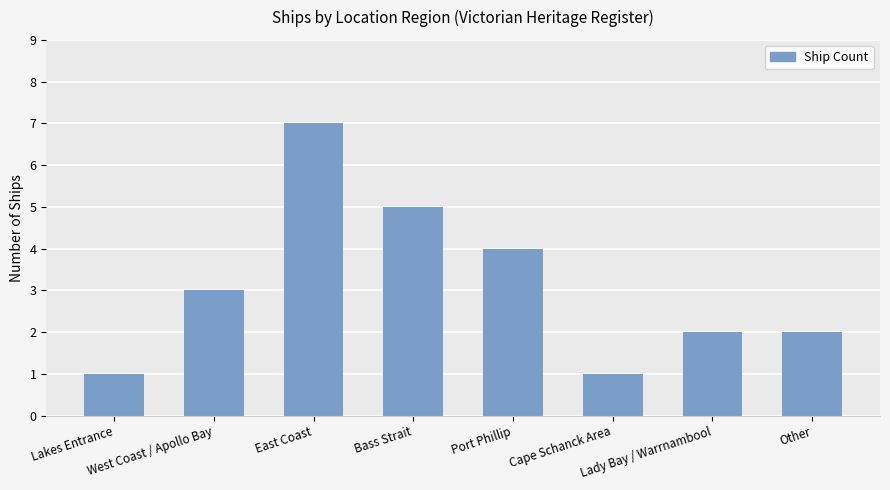

Reading left to right, extract all data points from this chart.

1	3	7	5	4	1	2	2